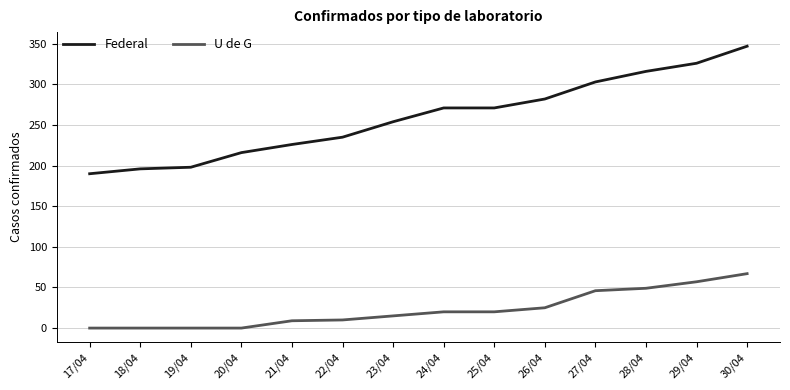

Between 19/04 and 22/04, which series saw the biggest shift?

Federal